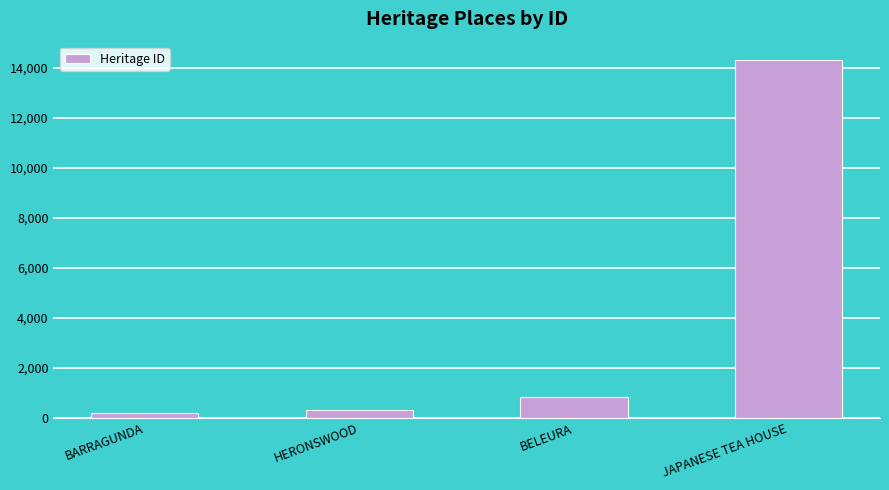

Reading right to left, list all the values displayed in this chart.

14335	850	339	201